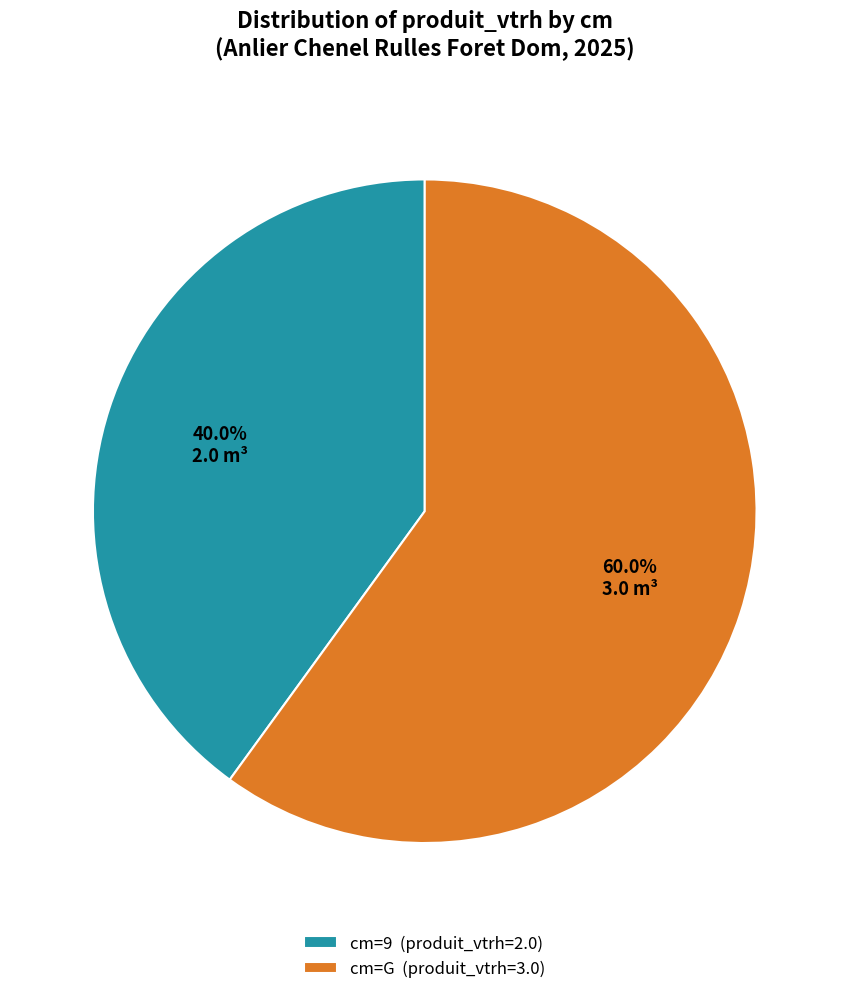

How many slices are in this pie chart?

2